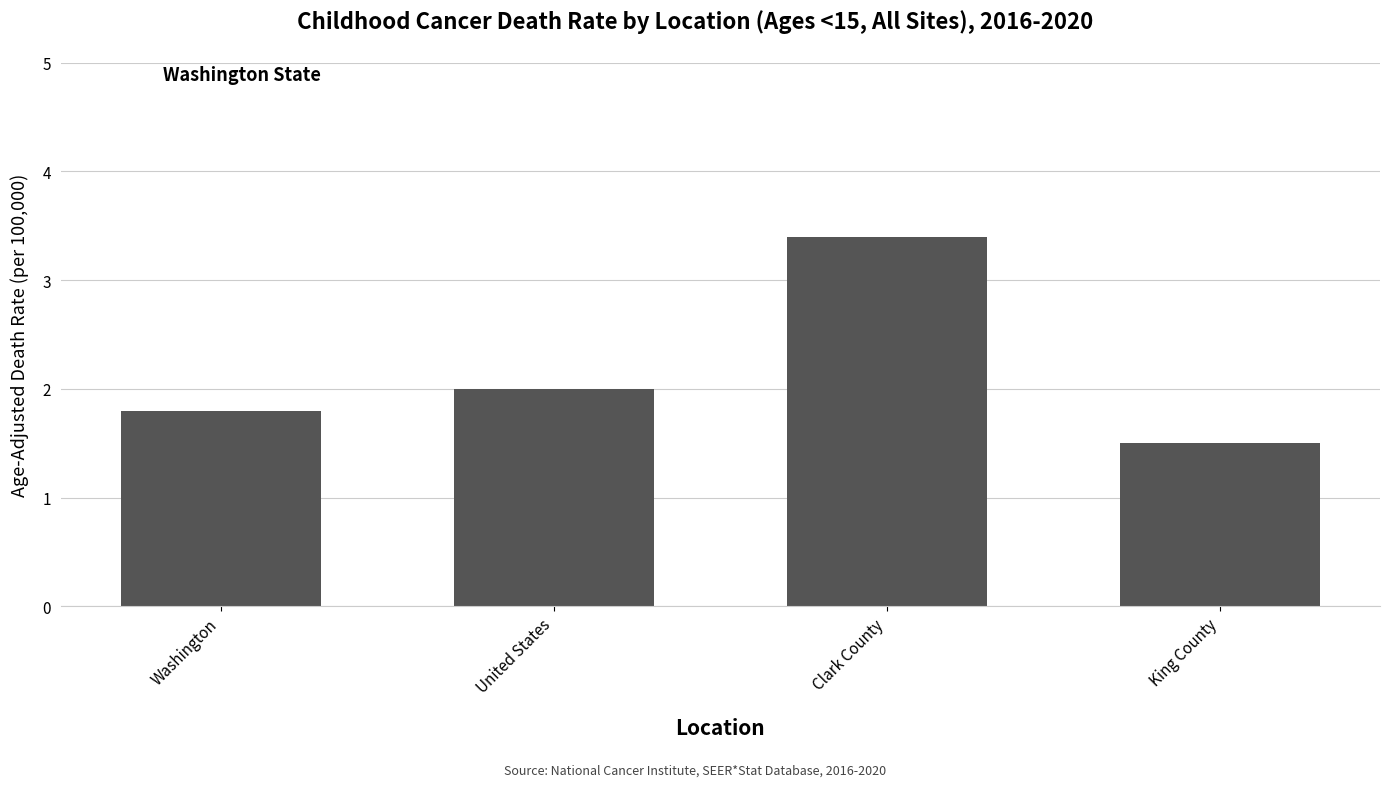

What is the approximate value at United States?

2.0